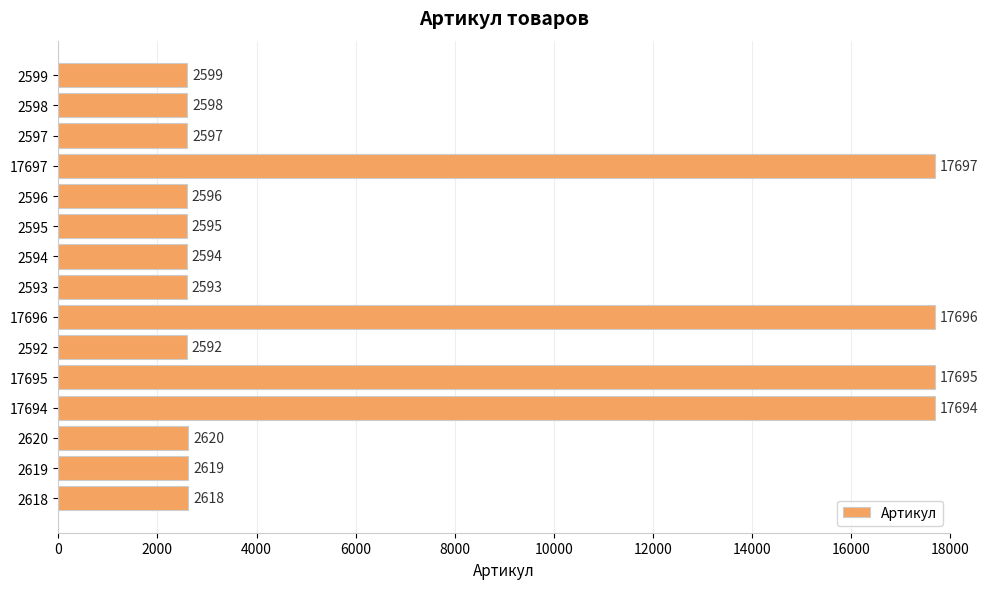

What is the difference between the second highest and minimum values?

15104